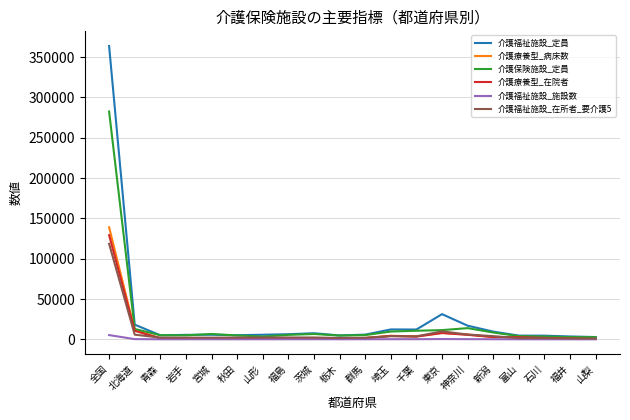

At which category is the sum across all series the highest?

全国